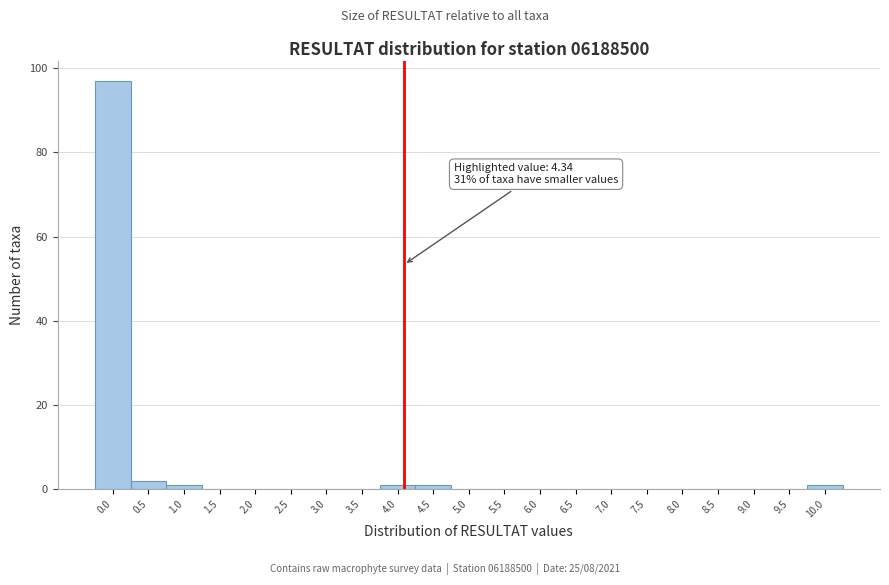

Reading left to right, what are all the values shown in this chart?

0.0=97	0.5=2	1.0=1	1.5=0	2.0=0	2.5=0	3.0=0	3.5=0	4.0=1	4.5=1	5.0=0	5.5=0	6.0=0	6.5=0	7.0=0	7.5=0	8.0=0	8.5=0	9.0=0	9.5=0	10.0=1